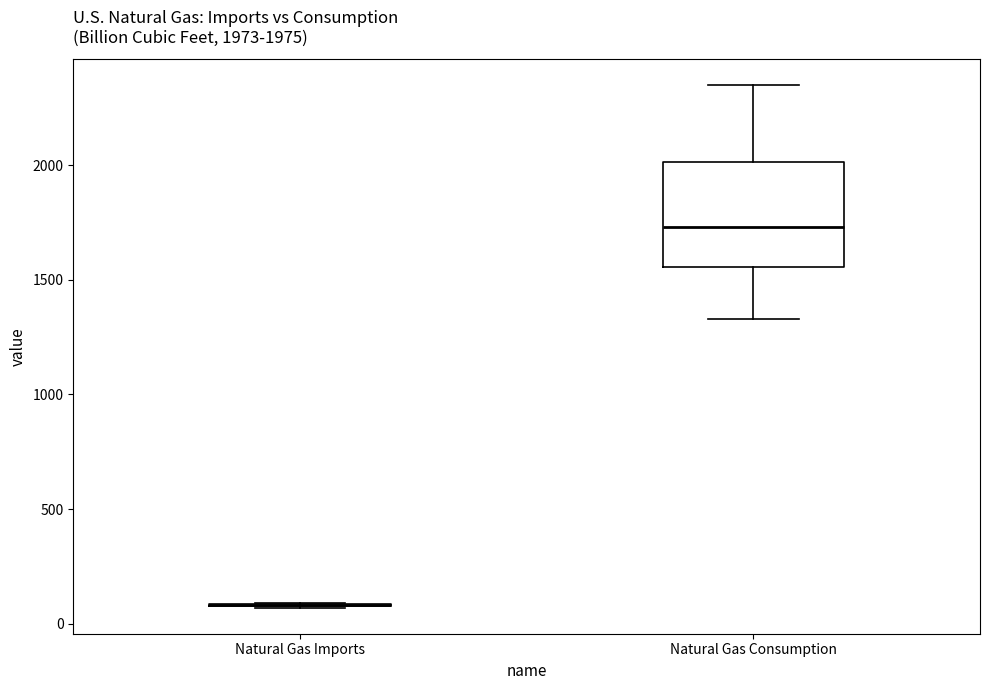

Comparing the boxes themselves (not the whiskers), which one is the tallest?

Natural Gas Consumption